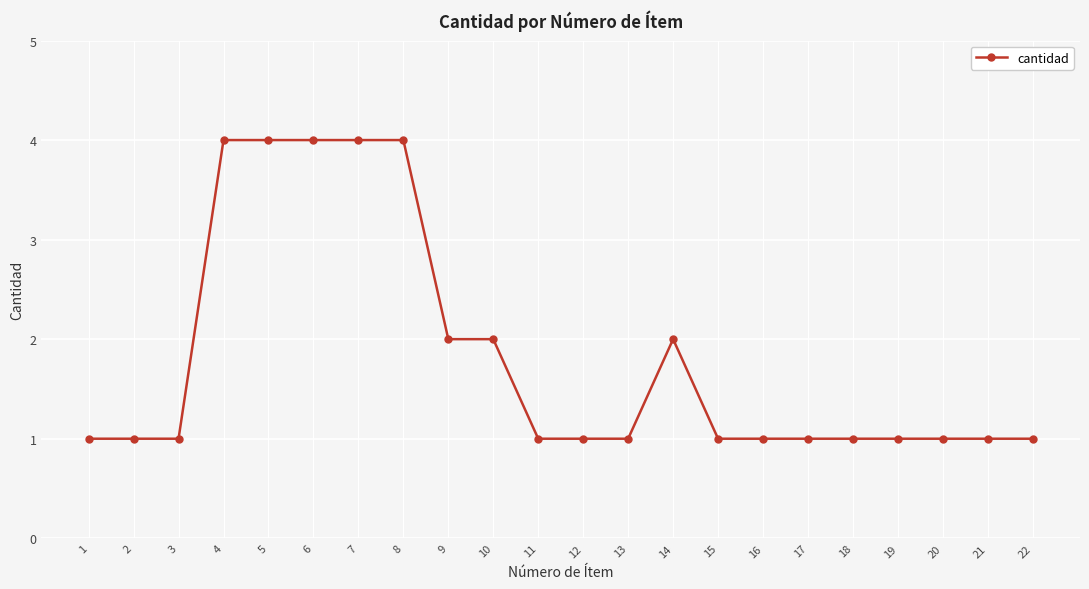

What is the value of the 16th point from the left?

1